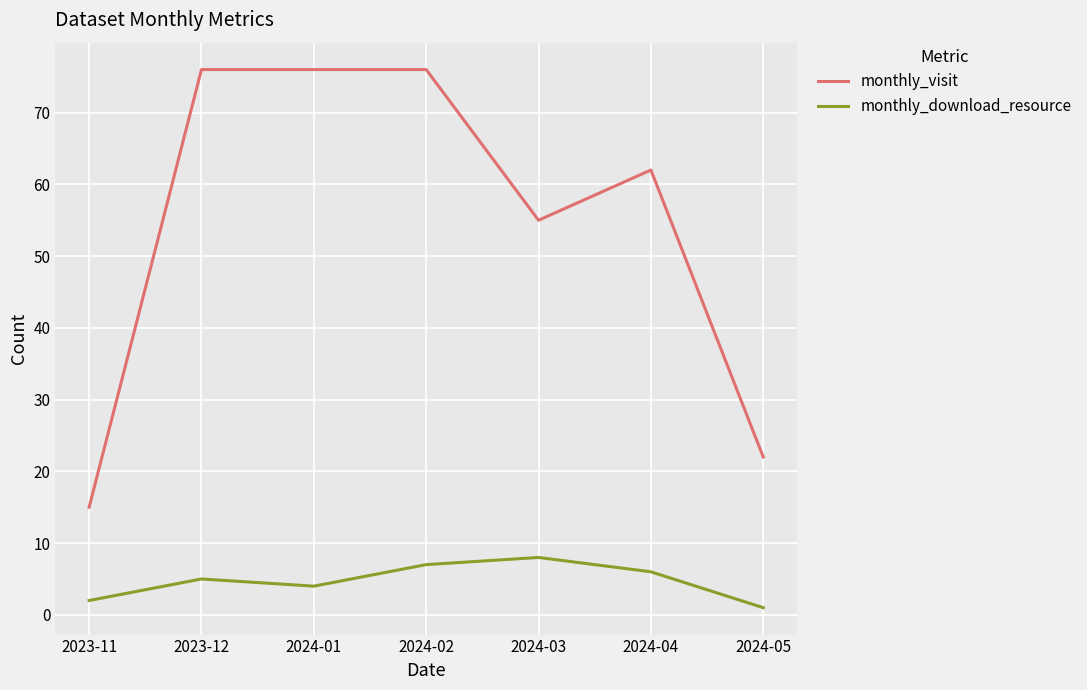

Is this an area chart (filled region under the line)?

No